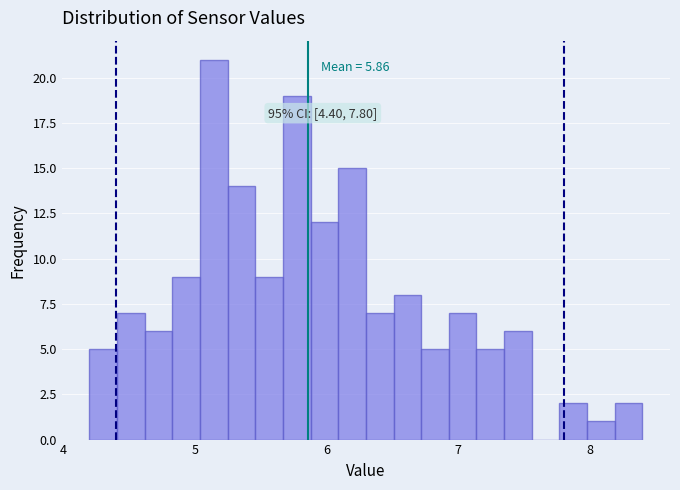

Around what value on the x-axis is the tallest bar? Give the approximate position of its centre, as read against the axis.

5.1